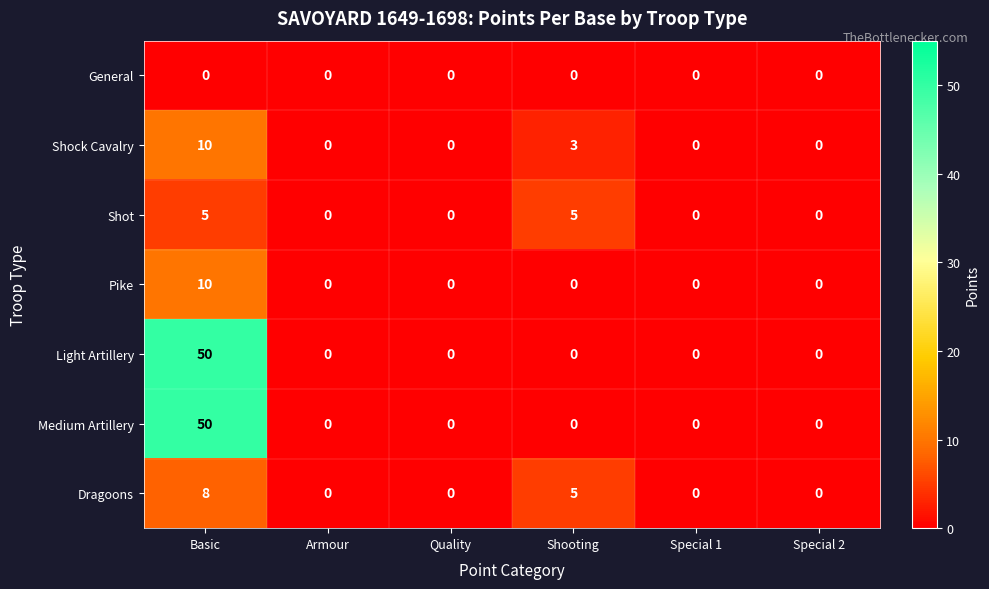

What is the difference between the Shock Cavalry values at Special 2 and Shooting?

3